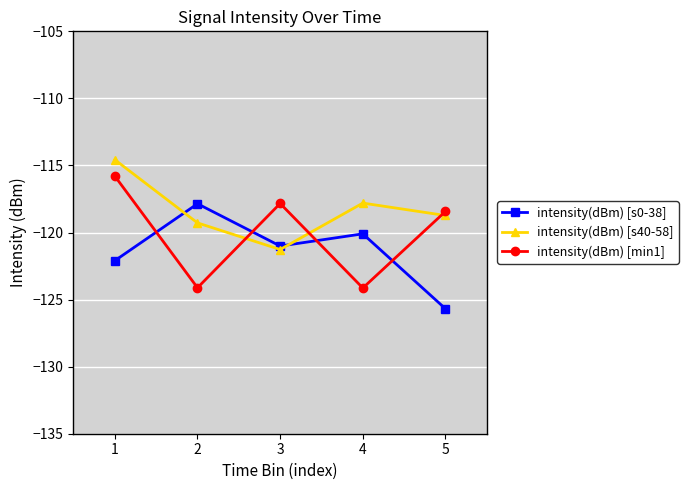

At which category is the sum across all series the highest?

1